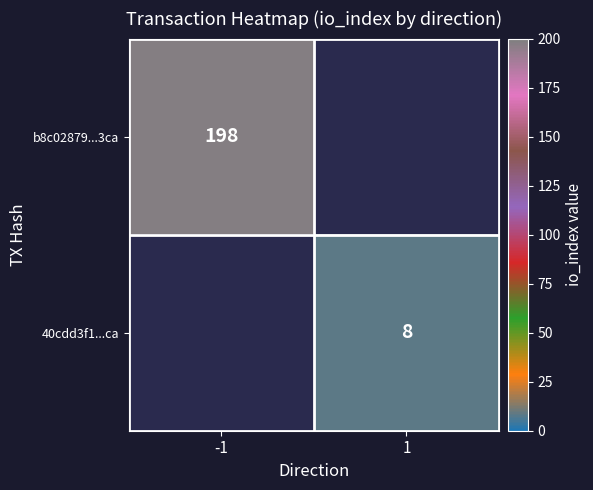

How many categories are shown in the chart?

2